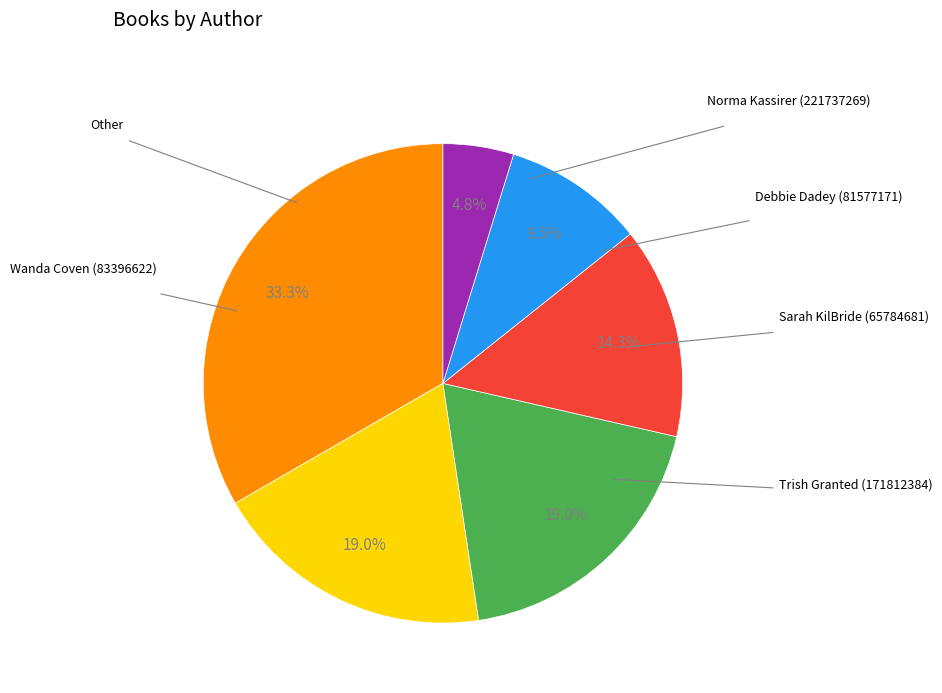

Is there a majority slice in this chart?

No